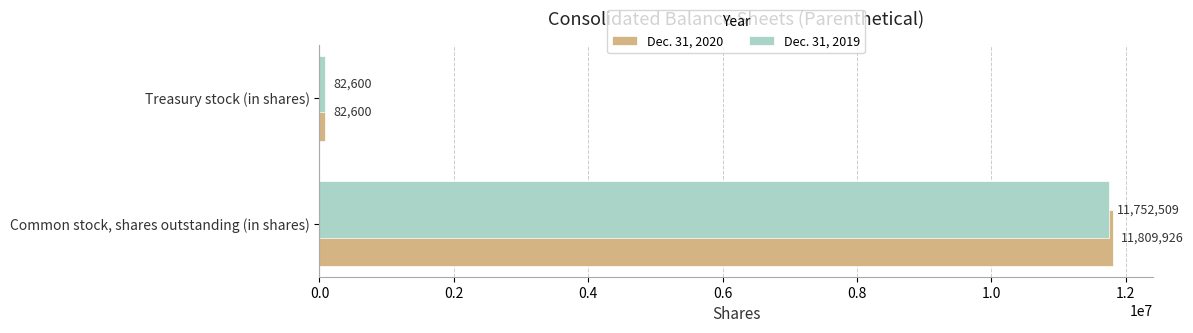

Rank the series by their maximum value, from lowest to highest.

Dec. 31, 2019, Dec. 31, 2020